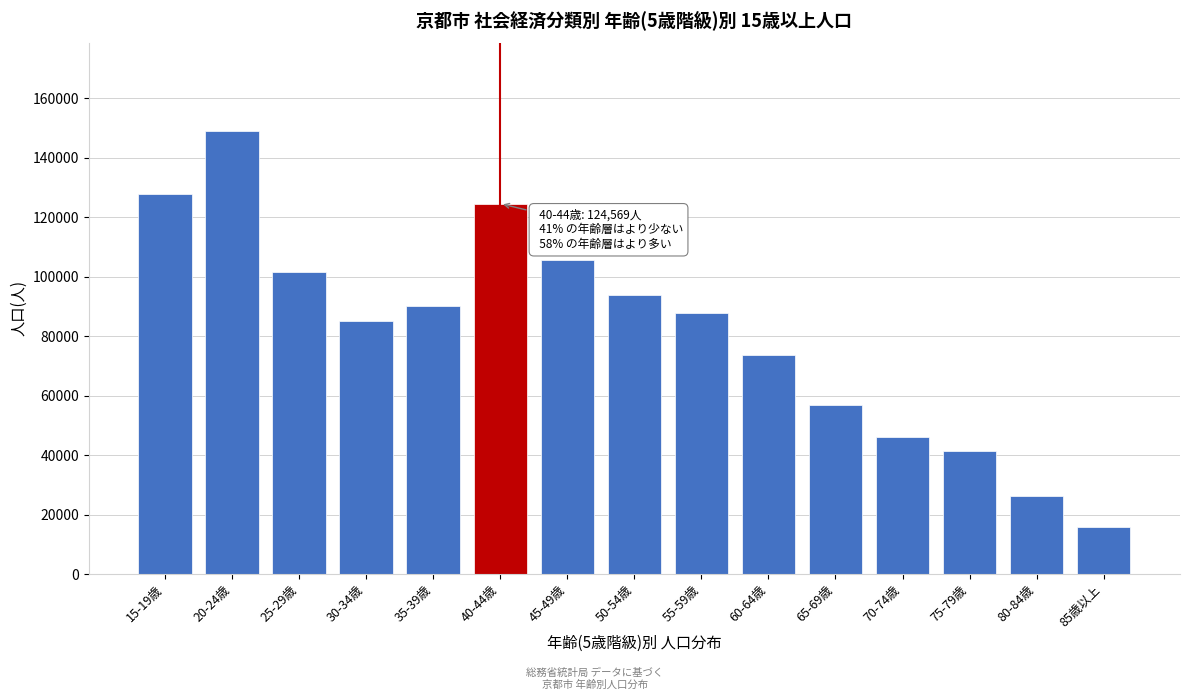

Reading right to left, list all the values displayed in this chart.

15775	26220	41300	46011	56901	73557	87704	93803	105516	124569	90093	85188	101752	148951	127649